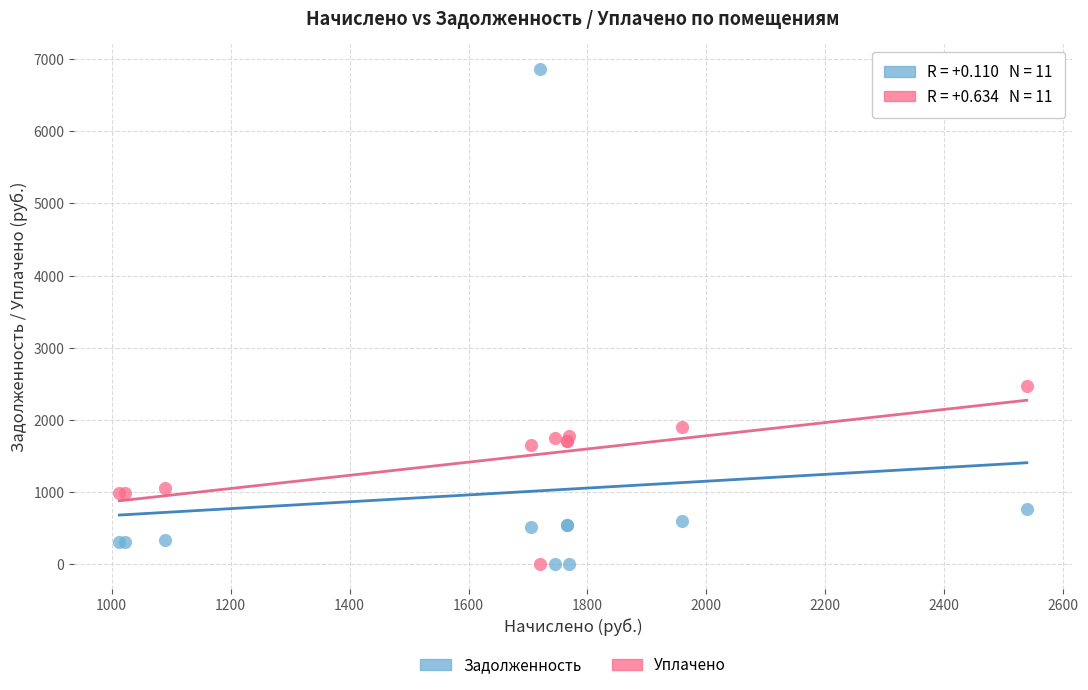

Across all series, what Y value is closest to 3434?

2460.5